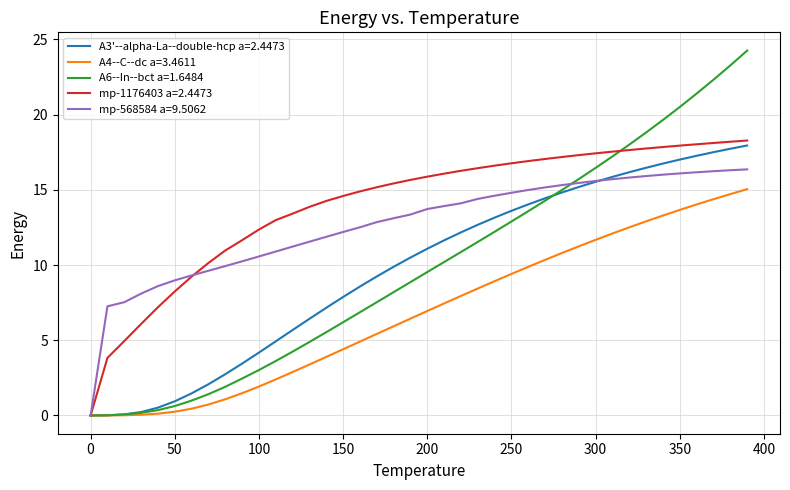

What is the maximum value shown in the chart?

24.3